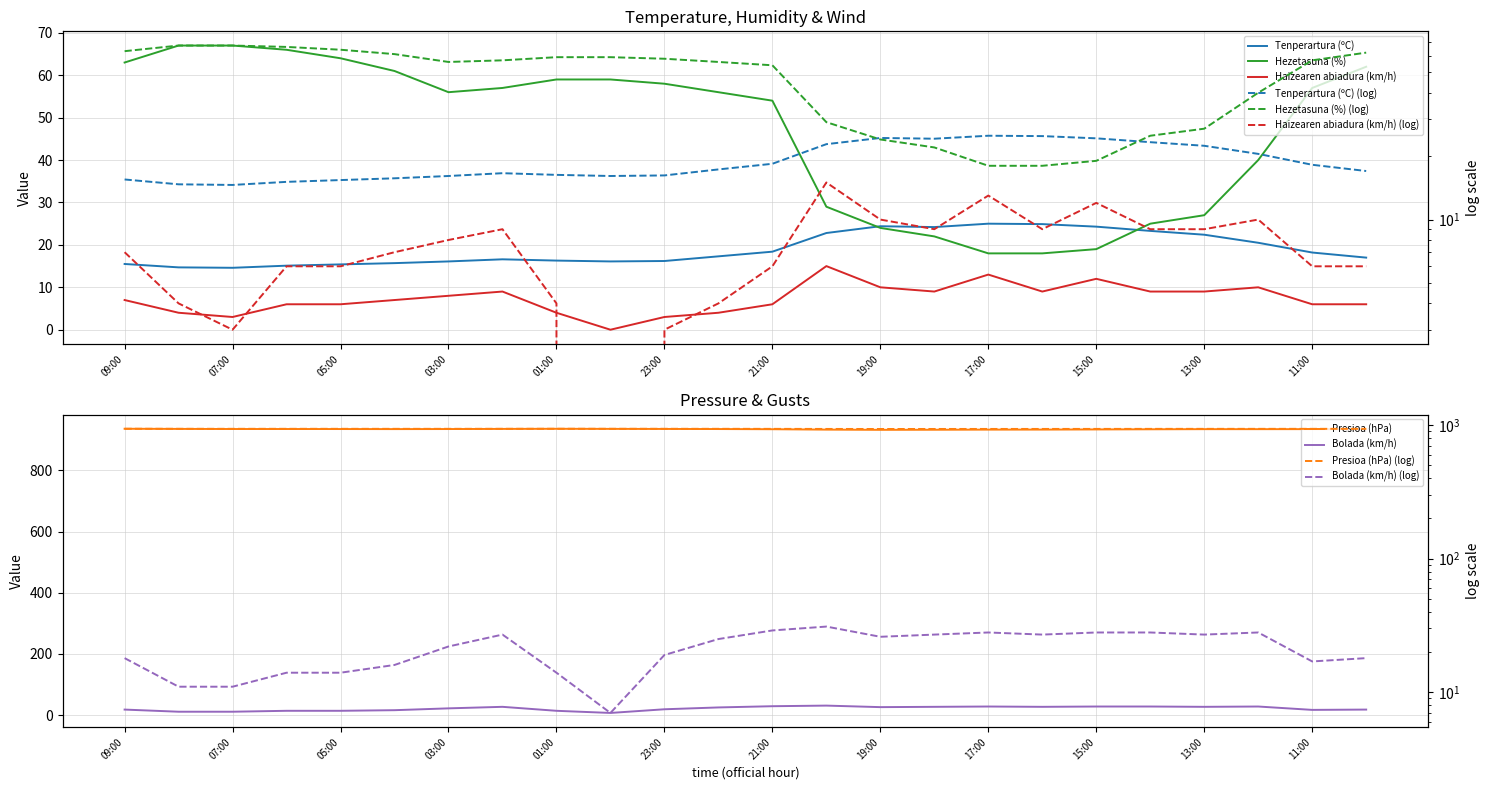

True or false: Hezetasuna (%) has a value of 98.3 at 22:00.

False